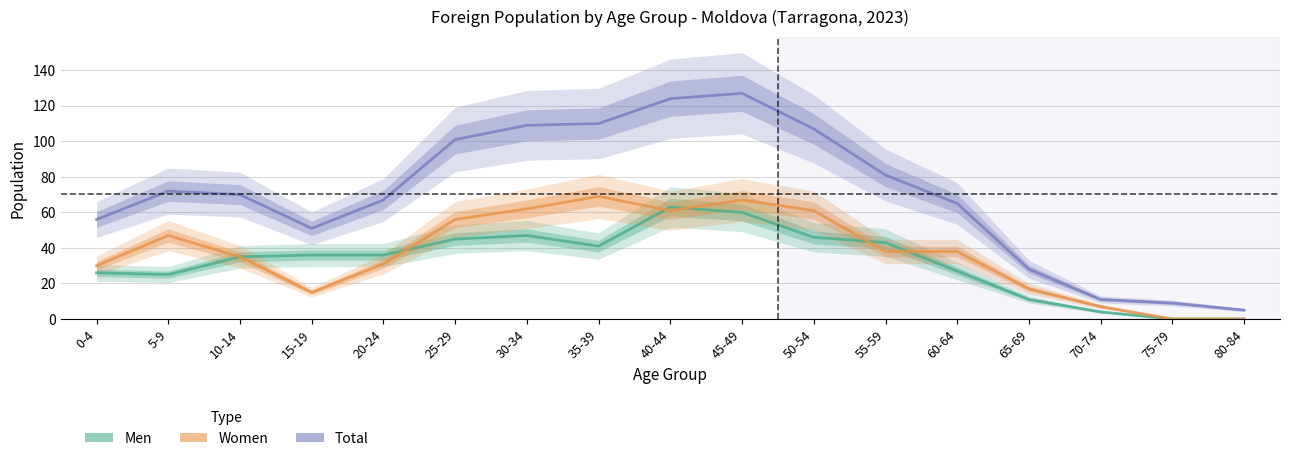

Reading left to right, extract all data points from this chart.

Men: 0-4=26	5-9=25	10-14=35	15-19=36	20-24=36	25-29=45	30-34=47	35-39=41	40-44=63	45-49=60	50-54=46	55-59=43	60-64=27	65-69=11	70-74=4	75-79=0	80-84=0
Women: 0-4=30	5-9=47	10-14=35	15-19=15	20-24=31	25-29=56	30-34=62	35-39=69	40-44=61	45-49=67	50-54=61	55-59=38	60-64=38	65-69=17	70-74=7	75-79=0	80-84=0
Total: 0-4=56	5-9=72	10-14=70	15-19=51	20-24=67	25-29=101	30-34=109	35-39=110	40-44=124	45-49=127	50-54=107	55-59=81	60-64=65	65-69=28	70-74=11	75-79=9	80-84=5